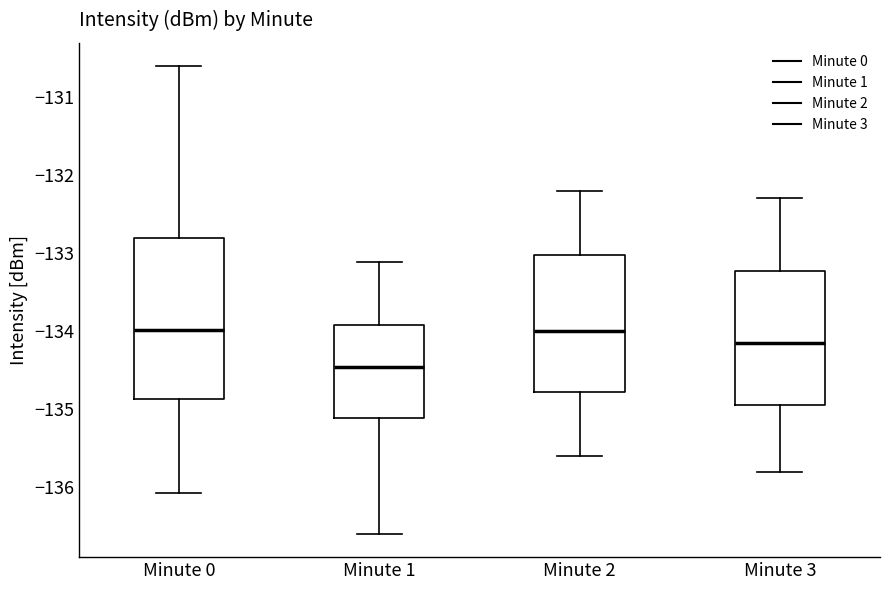

Where is the upper edge of the box for Minute 0 on the y-axis? The values are not printed on the chart, so give them approximately, as read against the axis.

-132.8